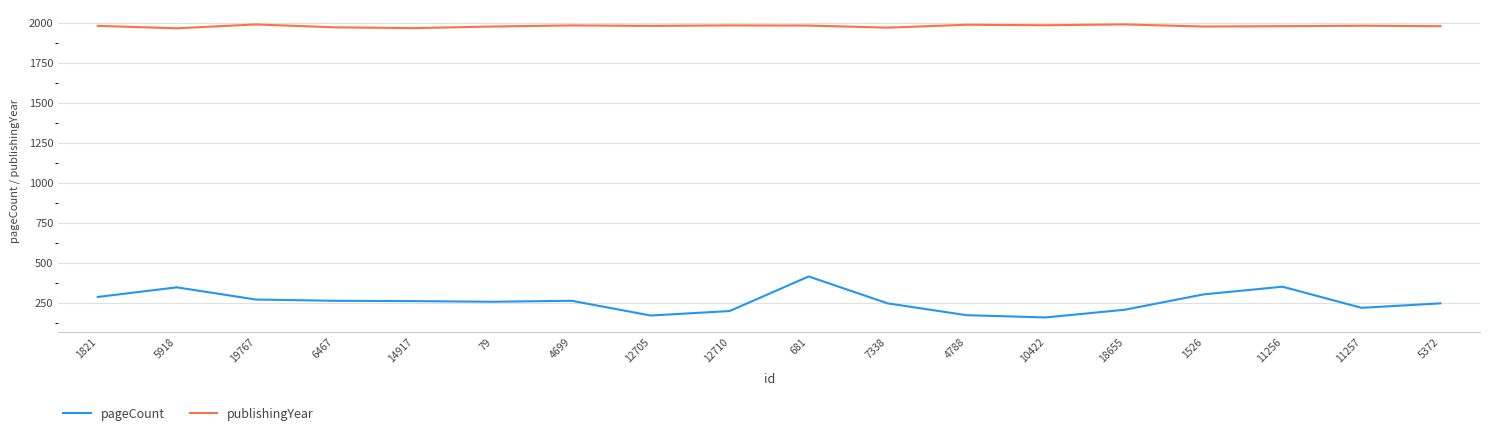

List the series in order of their overall mean, highest first.

publishingYear, pageCount